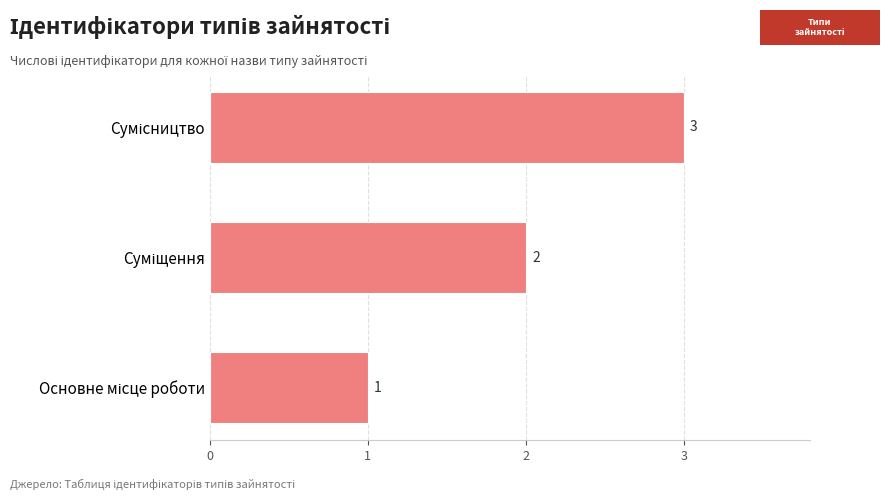

How many values are between 1 and 3?

3